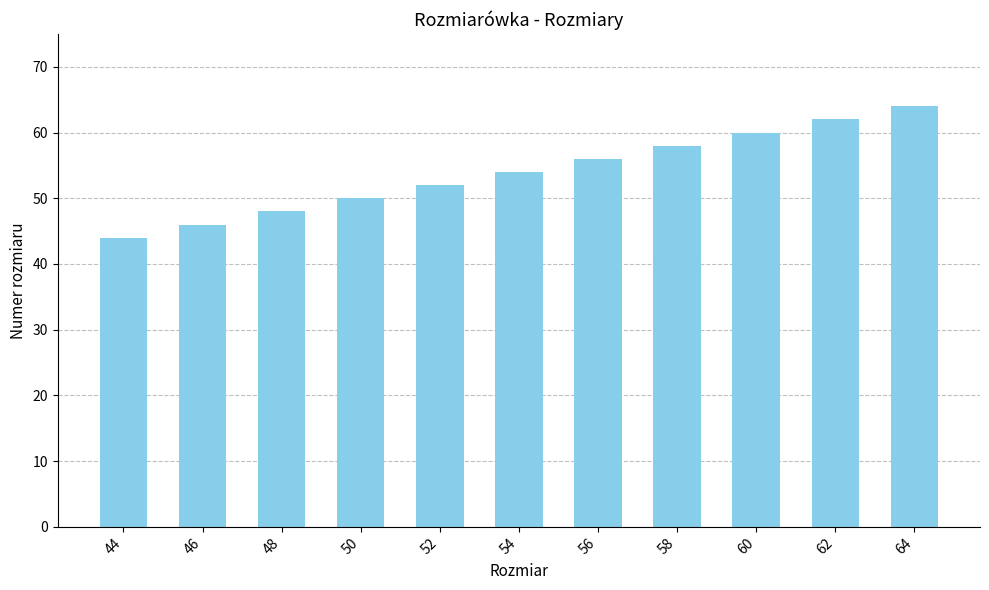

Does the chart contain stacked bars?

No